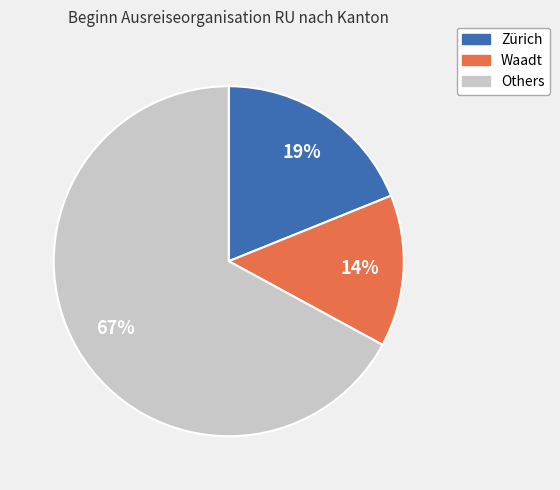

Does any single category account for the majority?

Yes